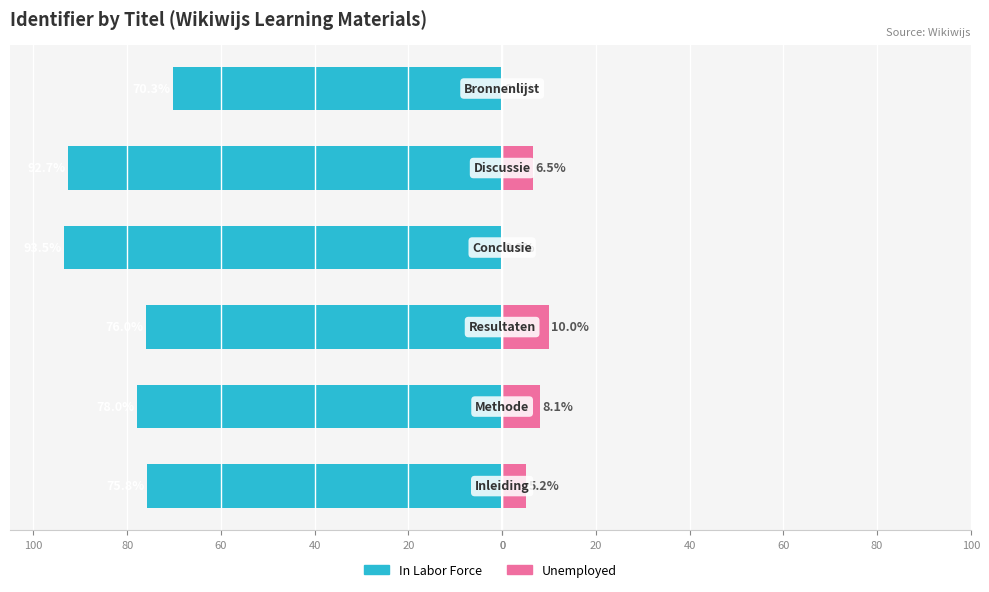

Between 40 and 60, which series saw the biggest shift?

In Labor Force